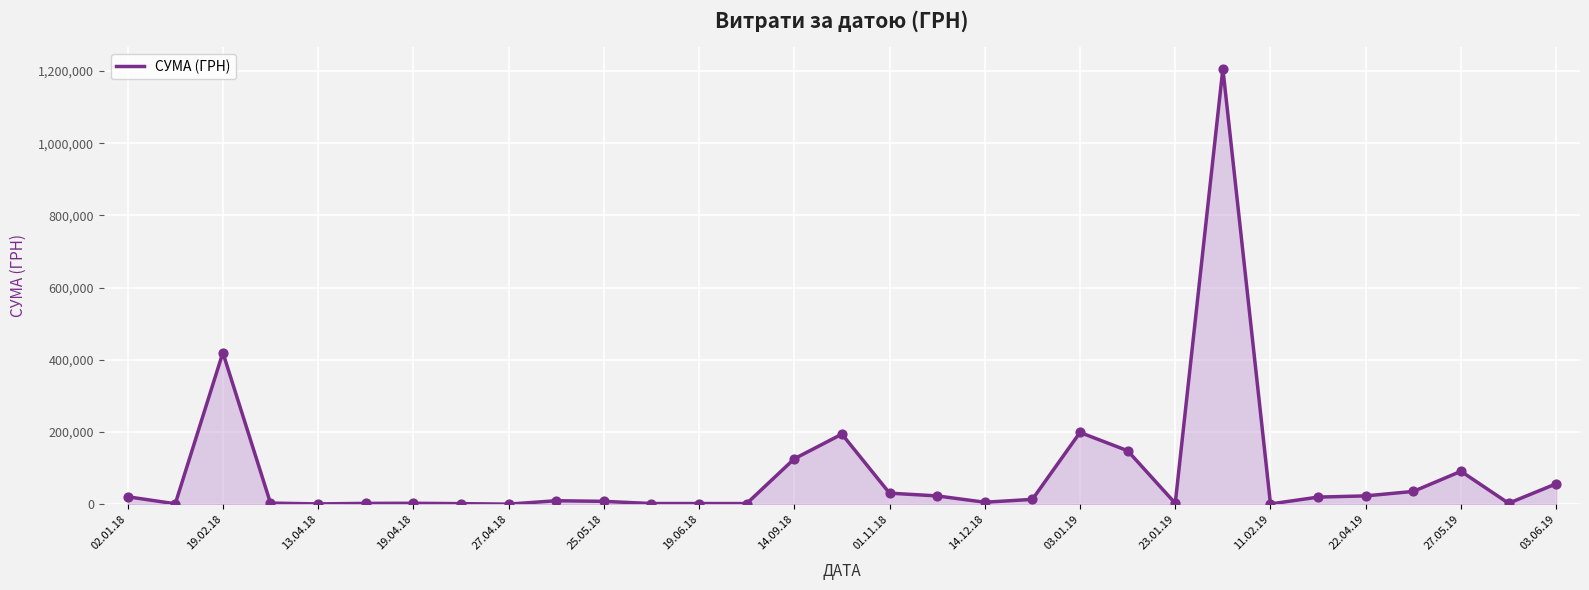

What is the maximum value shown in the chart?

1206537.1